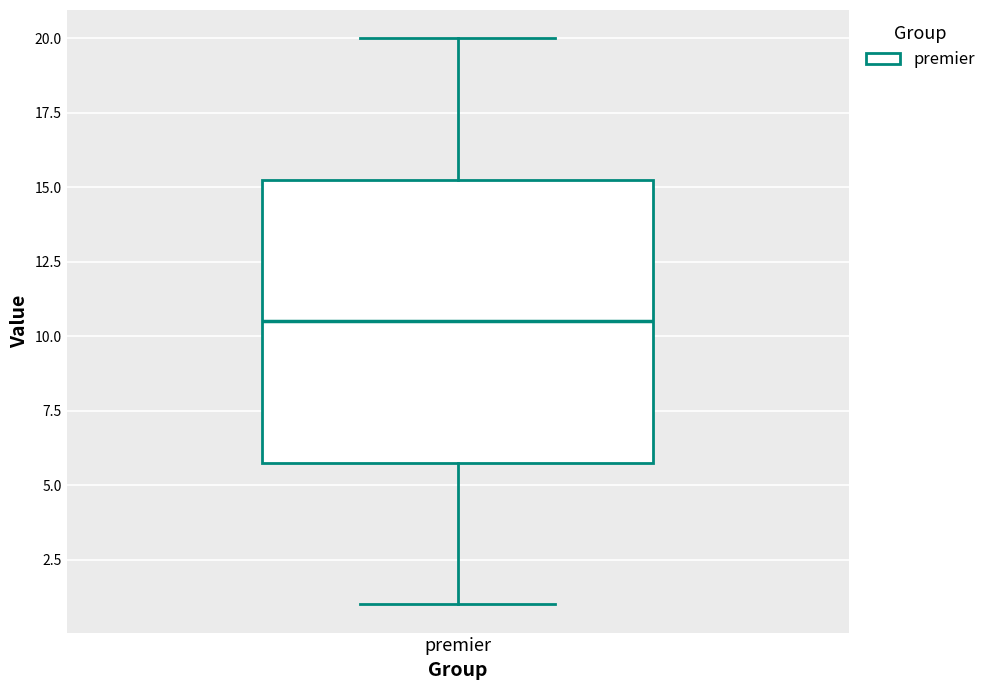

Read this box plot against the y-axis: the position of the median line, the range covered by the box, and the ends of both whiskers. The values are not printed on the chart, so give them approximately, as read against the axis.

median 10.5, box 6.0 to 15.5, whiskers 1.0 to 20.0